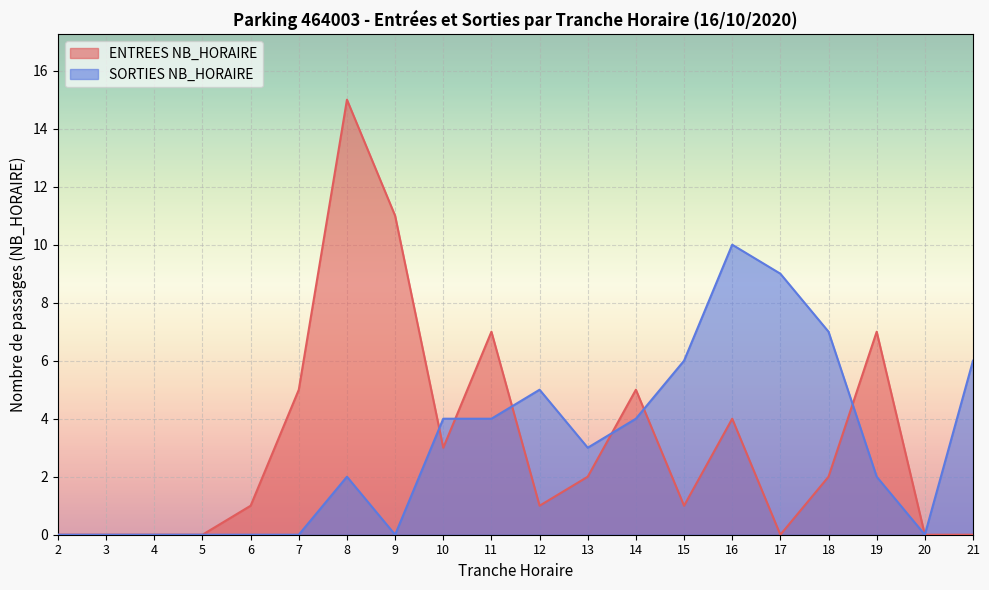

What is the value of the SORTIES NB_HORAIRE point at the 20th from the left?

6